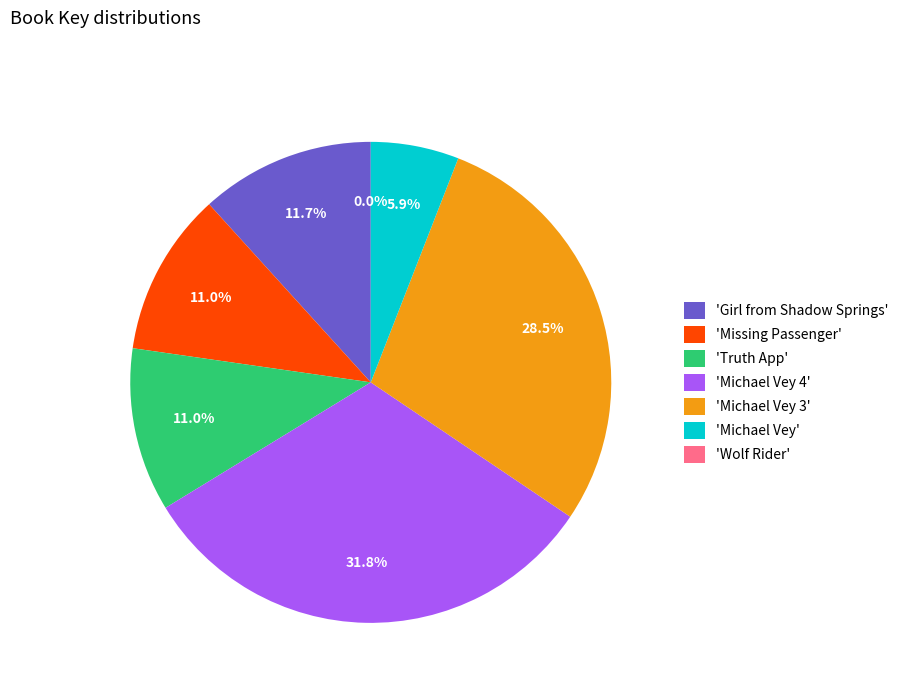

Between 'Michael Vey 4' and 'Truth App', which is larger?

'Michael Vey 4'